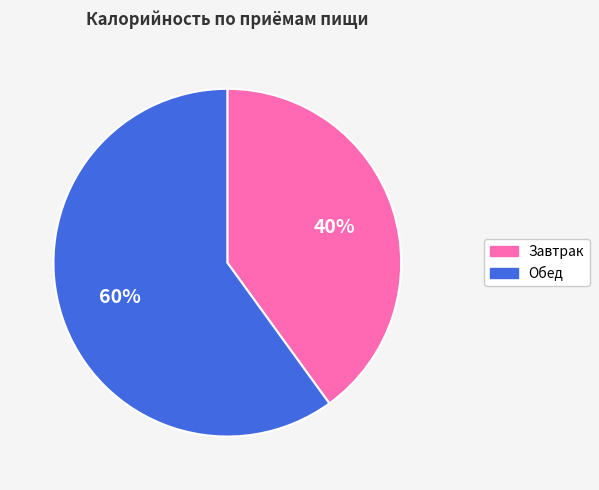

The Завтрак slice represents 49% of the pie. True or false?

False